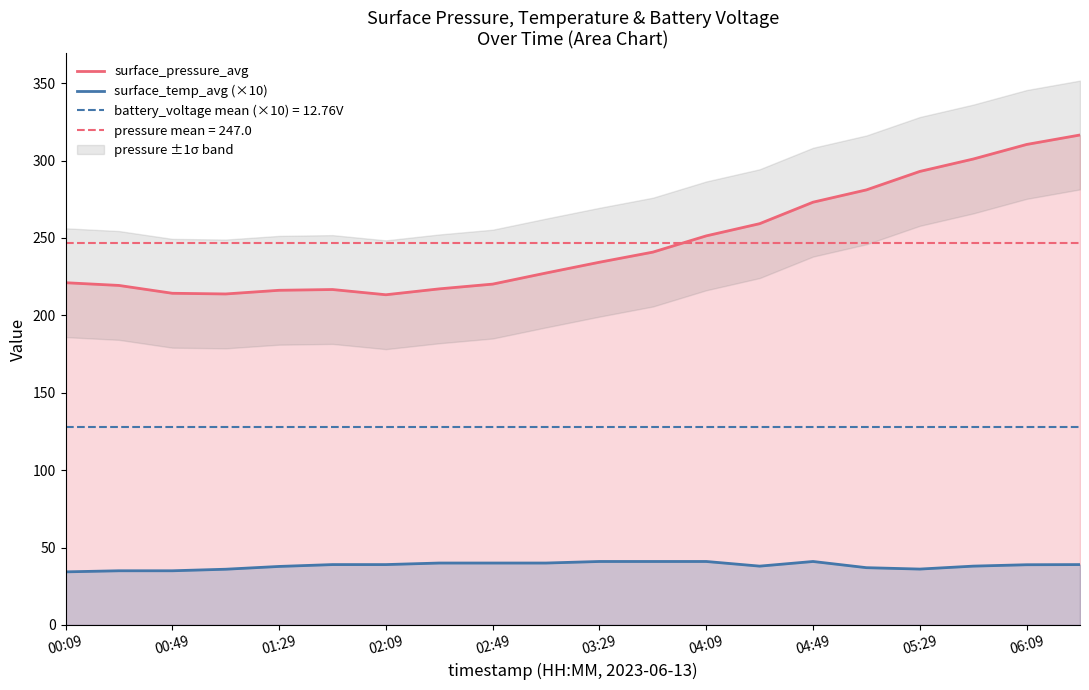

Count the number of categories in the chart.

20